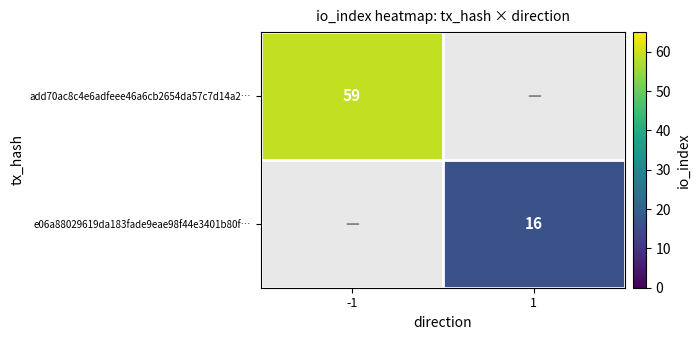

Is the value of add70ac8c4e6adfeee46a6cb2654da57c7d14a2… at -1 greater than the value of e06a88029619da183fade9eae98f44e3401b80f… at 1?

Yes